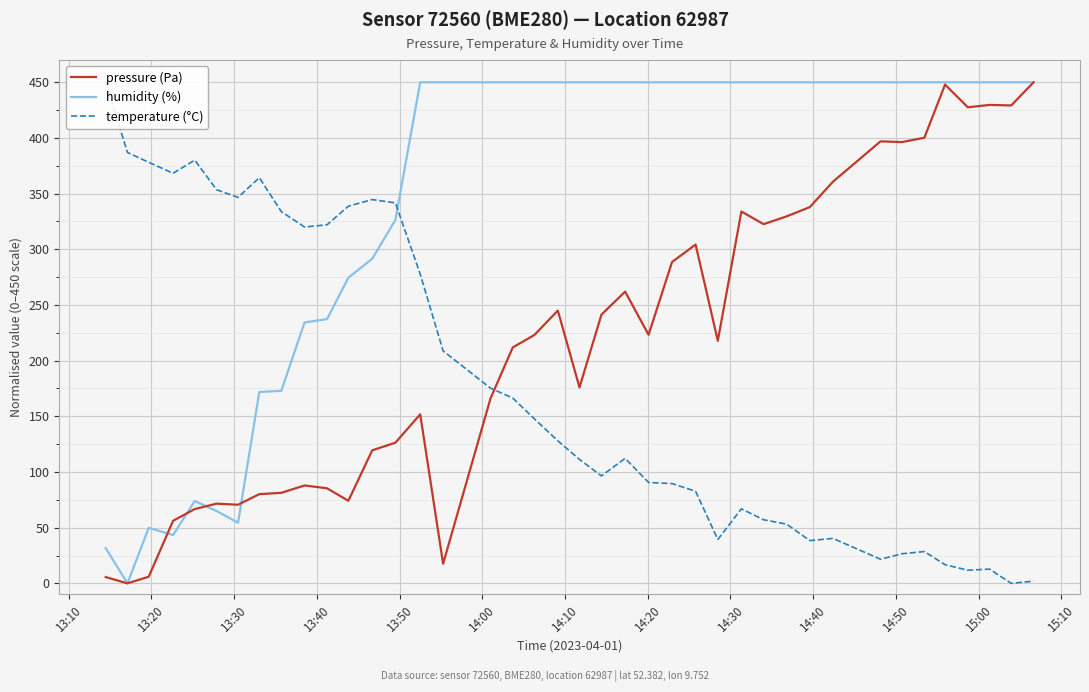

What are all the series names shown in the legend?

pressure (Pa), humidity (%), temperature (°C)